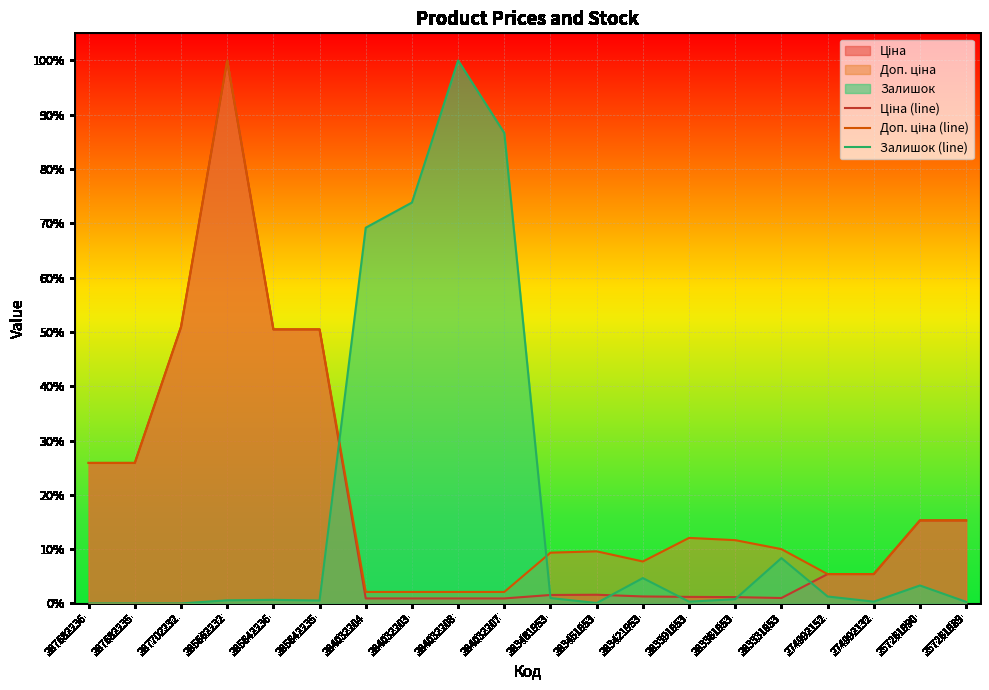

The value of Залишок (line) at 257261989 is 0.0. True or false?

False